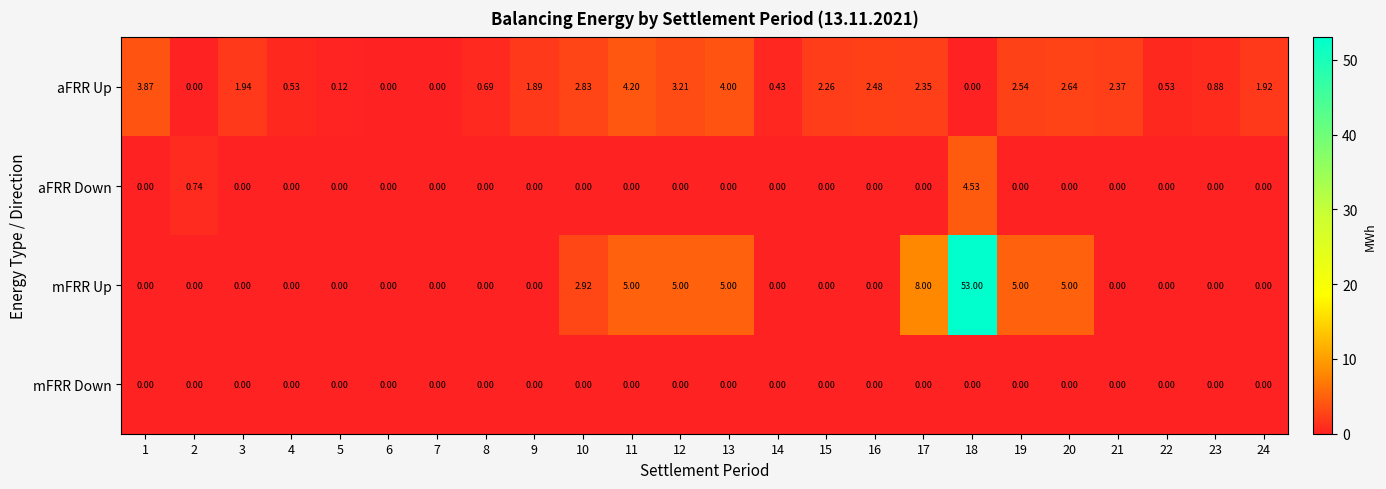

Is the value of aFRR Up at 8 greater than the value of mFRR Down at 13?

Yes